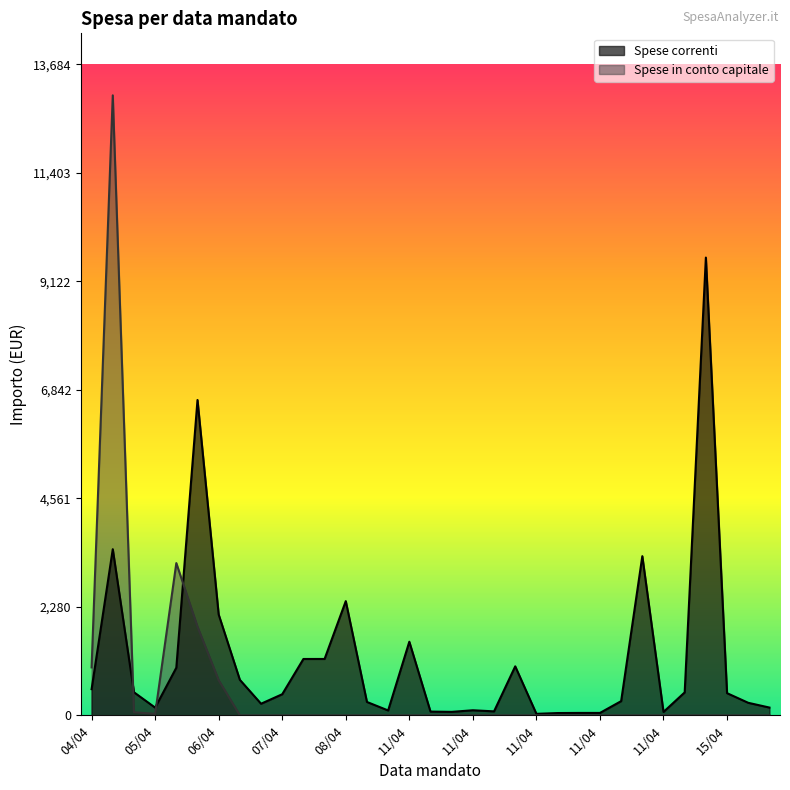

What is the average value of the Spese in conto capitale series?

604.0